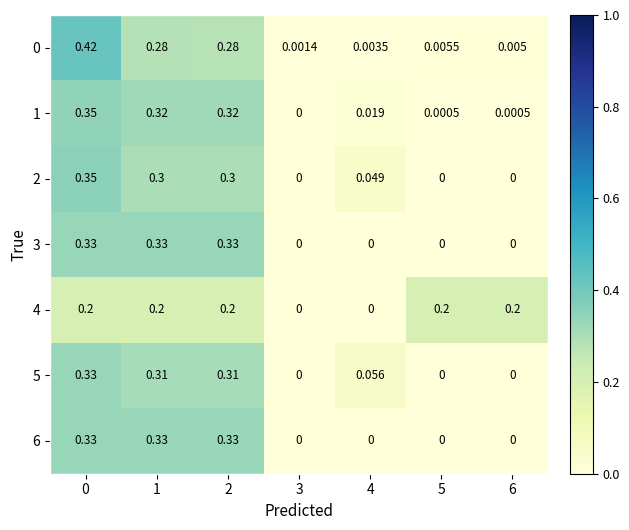

Is the value of 0 at 6 greater than the value of 6 at 2?

No